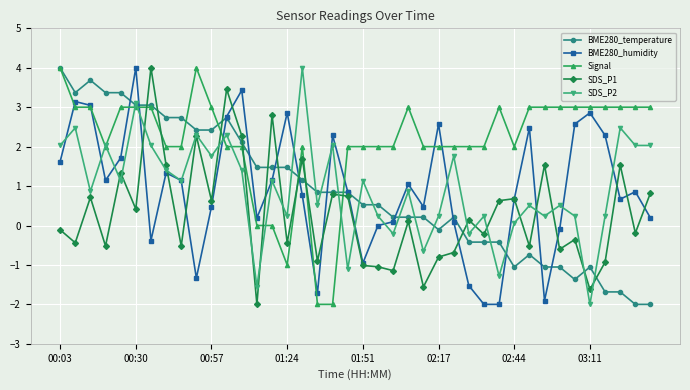

What is the lowest value of the Signal series?

-2.0